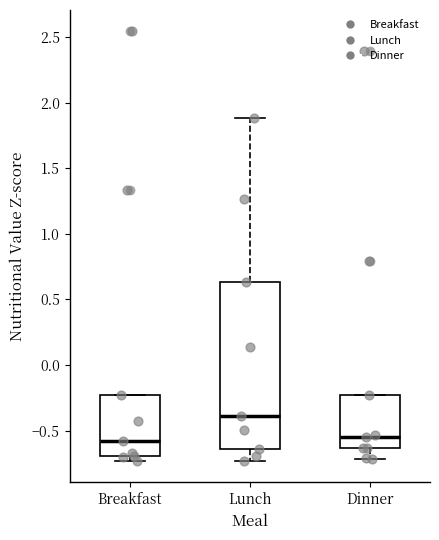

Reading left to right, read every box against the y-axis: the position of its median line, the range the box covers, and the ends of its whiskers. The values are not printed on the chart, so give them approximately, as read against the axis.

Breakfast: median -0.60, box -0.70 to -0.25, whiskers -0.75 to -0.25
Lunch: median -0.40, box -0.65 to 0.65, whiskers -0.75 to 1.90
Dinner: median -0.55, box -0.65 to -0.25, whiskers -0.70 to -0.25